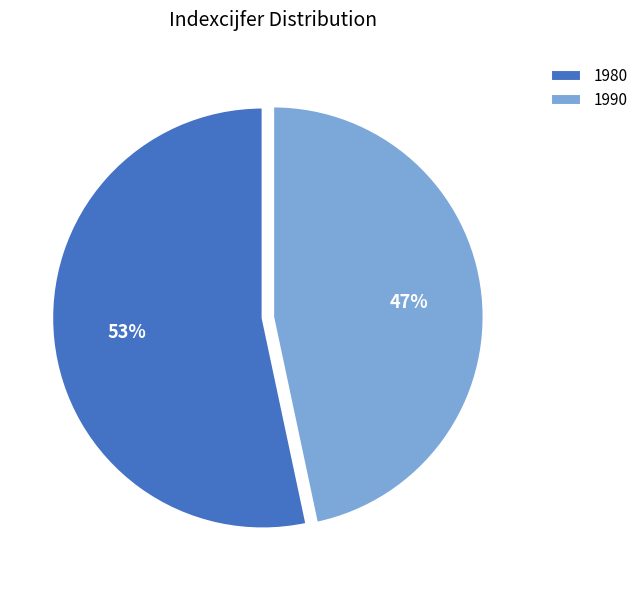

Which category accounts for the majority?

1980